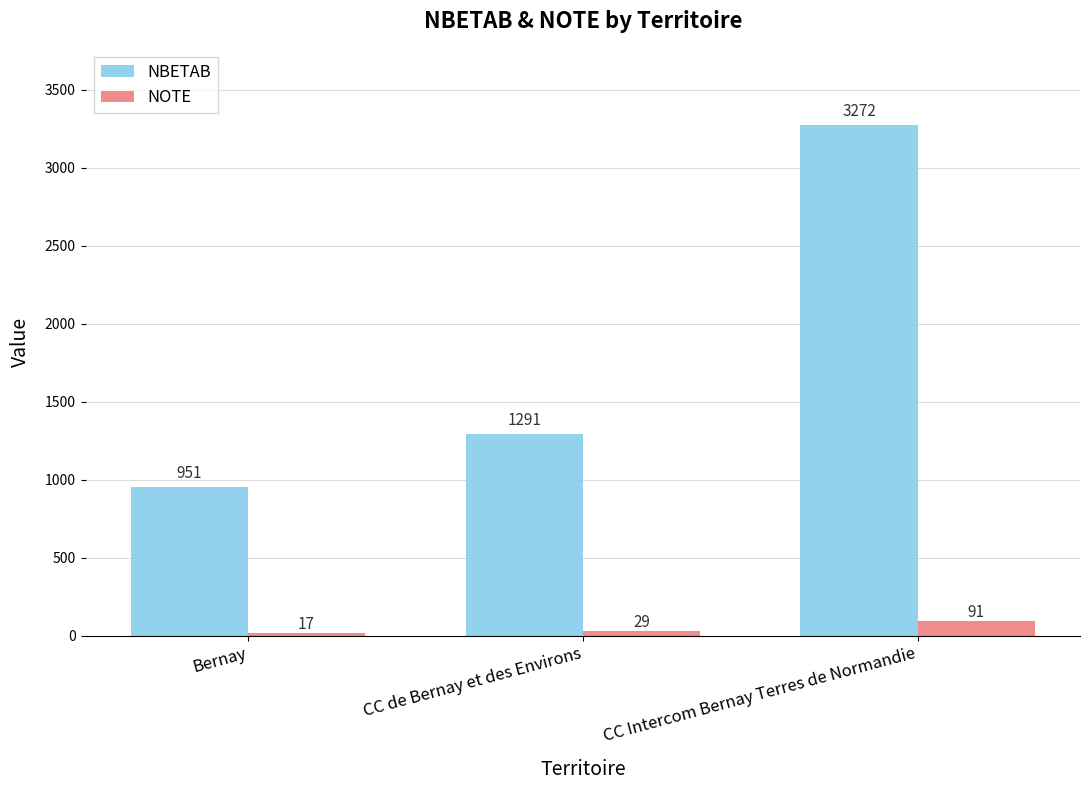

Reading left to right, transcribe all the data shown in this chart.

NBETAB: Bernay=951	CC de Bernay et des Environs=1291	CC Intercom Bernay Terres de Normandie=3272
NOTE: Bernay=17	CC de Bernay et des Environs=29	CC Intercom Bernay Terres de Normandie=91